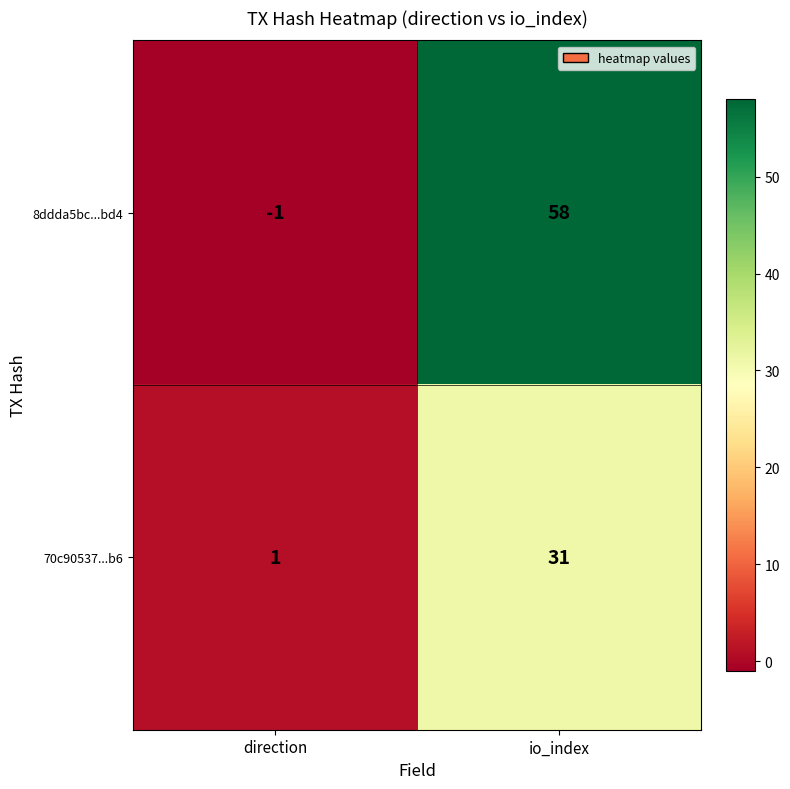

What is the smallest value displayed?

-1